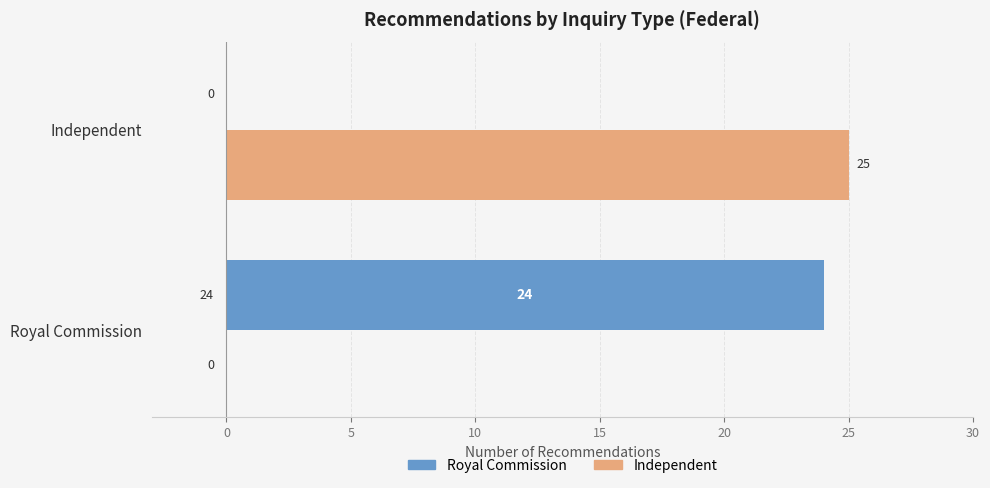

At which label is Independent closest to 12?

Royal Commission